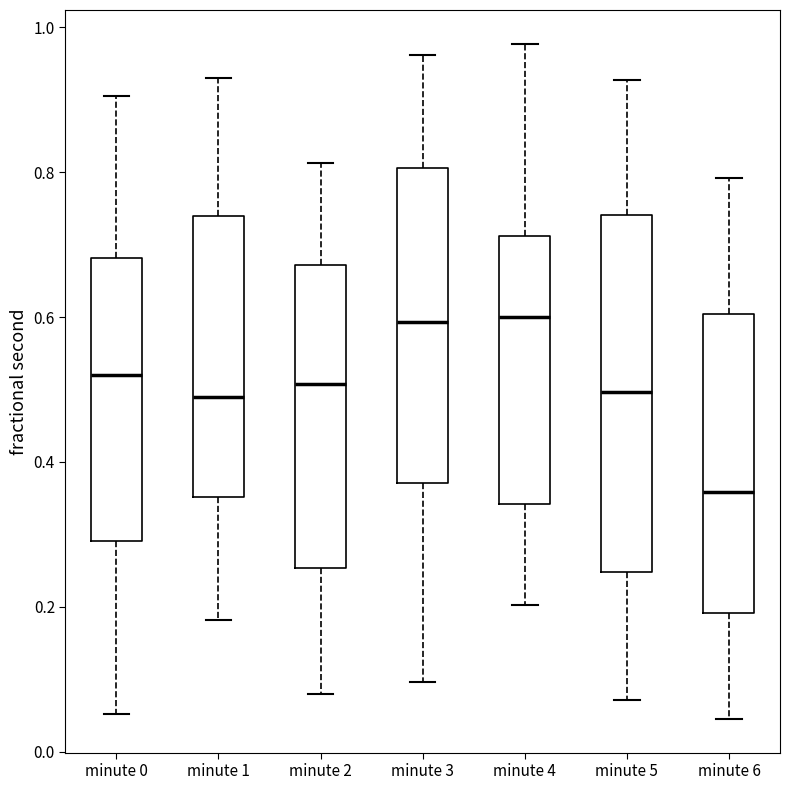

Which box has the lowest median line?

minute 6